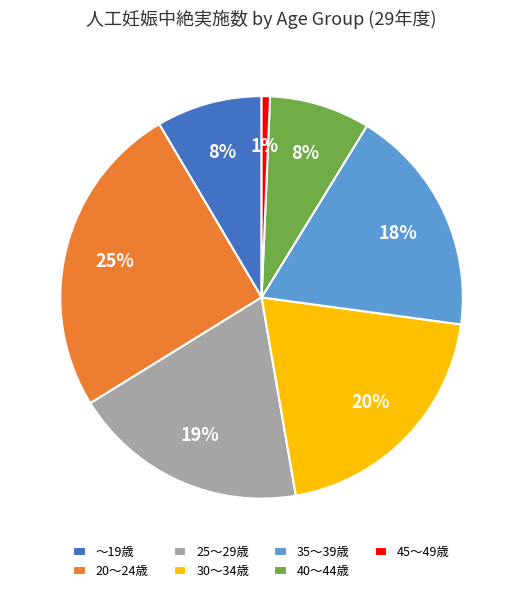

Is there any slice that represents more than half of the pie?

No